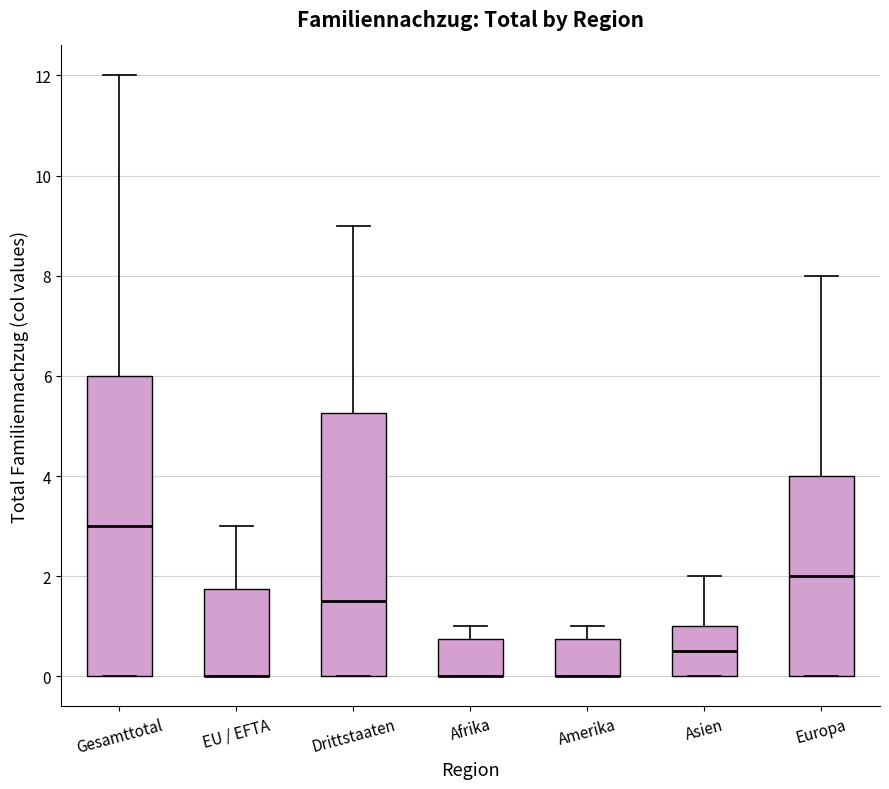

Reading left to right, read every box against the y-axis: the position of its median line, the range the box covers, and the ends of its whiskers. The values are not printed on the chart, so give them approximately, as read against the axis.

Gesamttotal: median 3.0, box 0.0 to 6.0, whiskers 0.0 to 12.0
EU / EFTA: median 0.0 (drawn on the box's lower edge), box 0.0 to 1.8, whiskers 0.0 to 3.0
Drittstaaten: median 1.6, box 0.0 to 5.2, whiskers 0.0 to 9.0
Afrika: median 0.0 (drawn on the box's lower edge), box 0.0 to 0.8, whiskers 0.0 to 1.0
Amerika: median 0.0 (drawn on the box's lower edge), box 0.0 to 0.8, whiskers 0.0 to 1.0
Asien: median 0.6, box 0.0 to 1.0, whiskers 0.0 to 2.0
Europa: median 2.0, box 0.0 to 4.0, whiskers 0.0 to 8.0